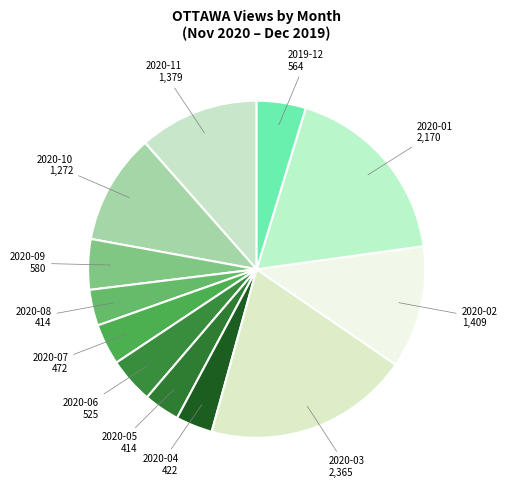

How many slices are in this pie chart?

12